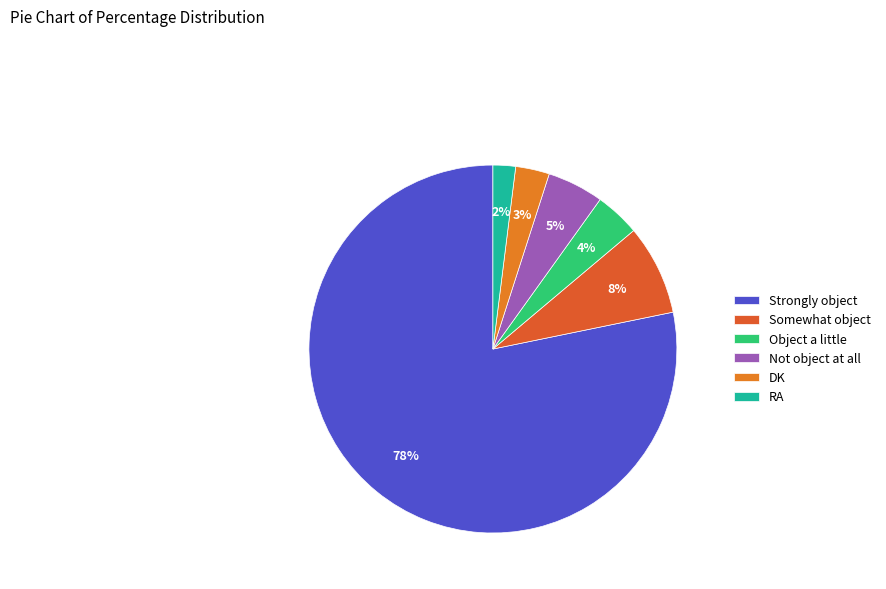

Which slice represents more than half of the pie?

Strongly object